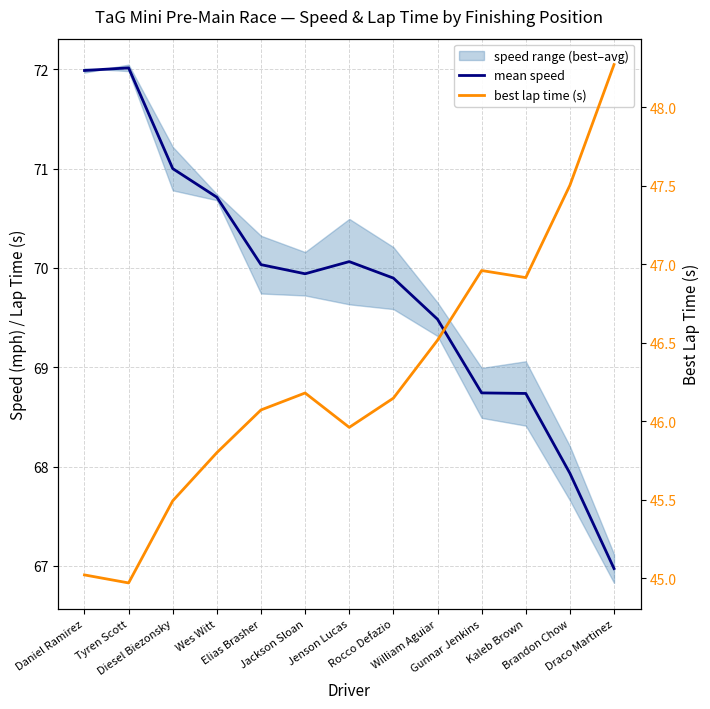

True or false: mean speed and best lap time (s) intersect in this chart.

False